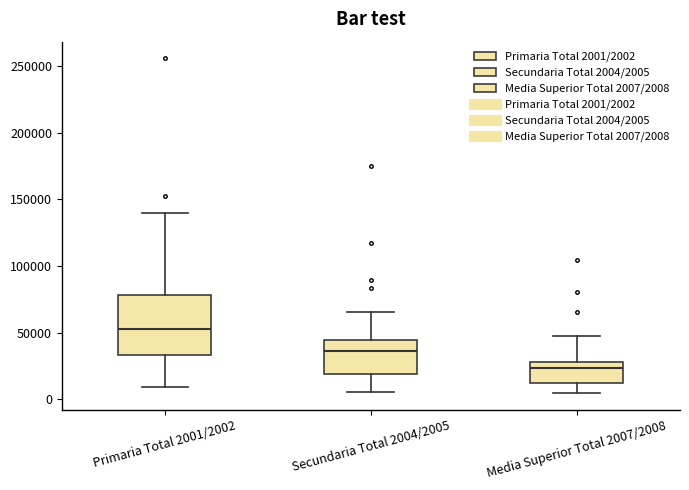

Where does the upper whisker of the box for Media Superior Total 2007/2008 end on the y-axis? The values are not printed on the chart, so give them approximately, as read against the axis.

45000